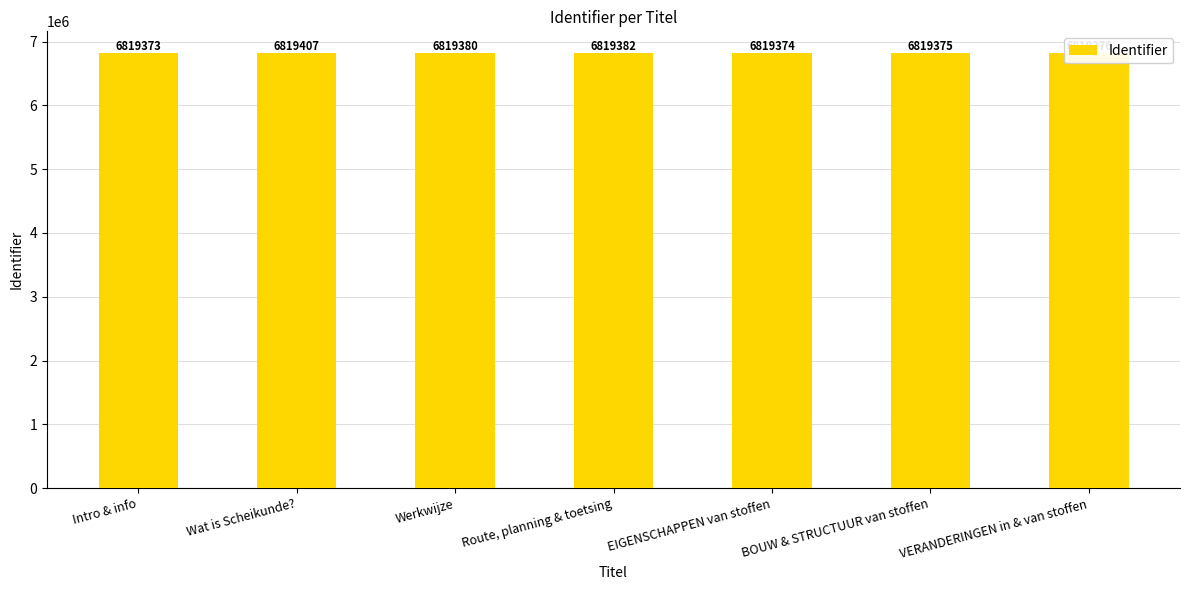

What is the sum of the values at Werkwijze and EIGENSCHAPPEN van stoffen?

13638754